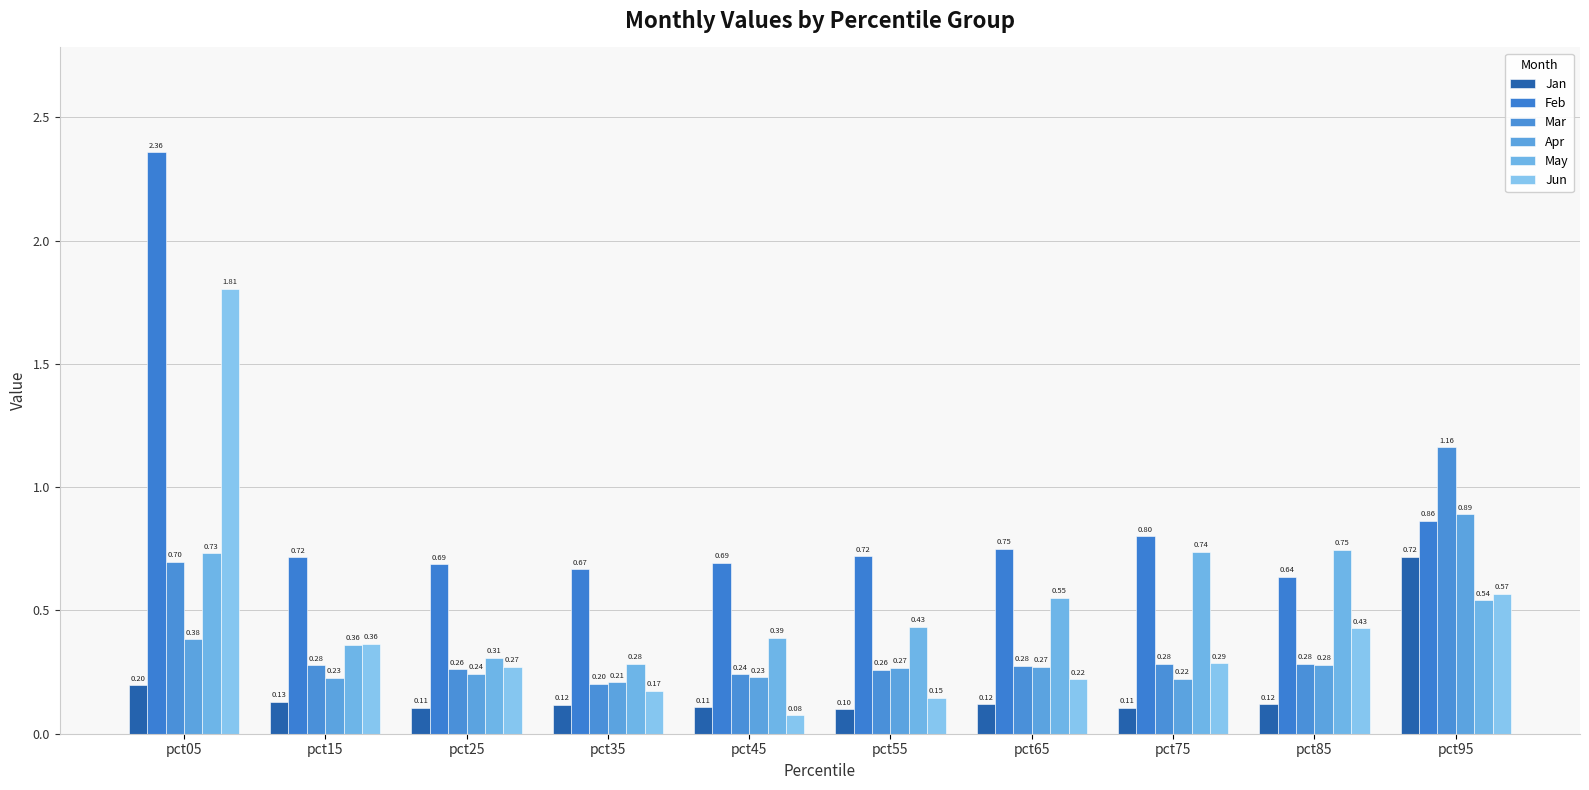

Does the chart contain stacked bars?

No